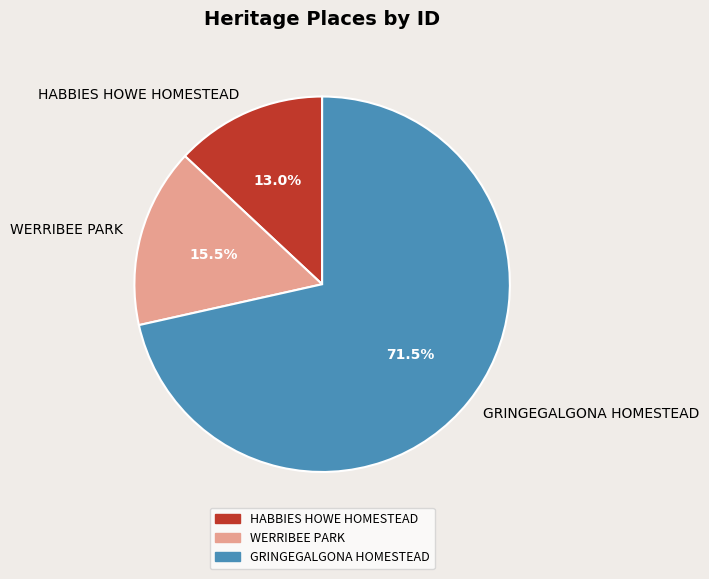

Do GRINGEGALGONA HOMESTEAD and WERRIBEE PARK together represent more than half of the pie?

Yes